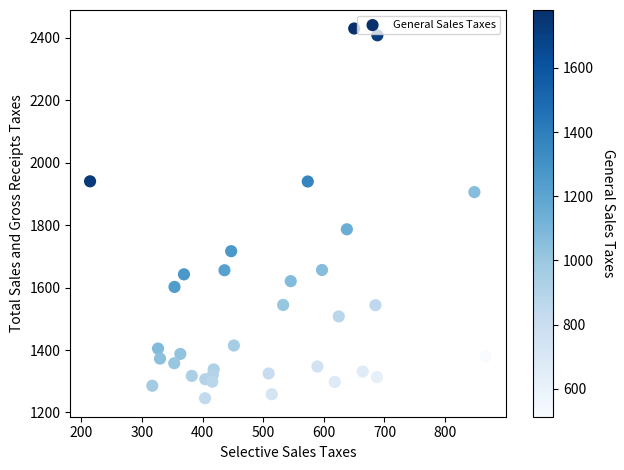

What is the range of Y values (max minus min)?

1184.5